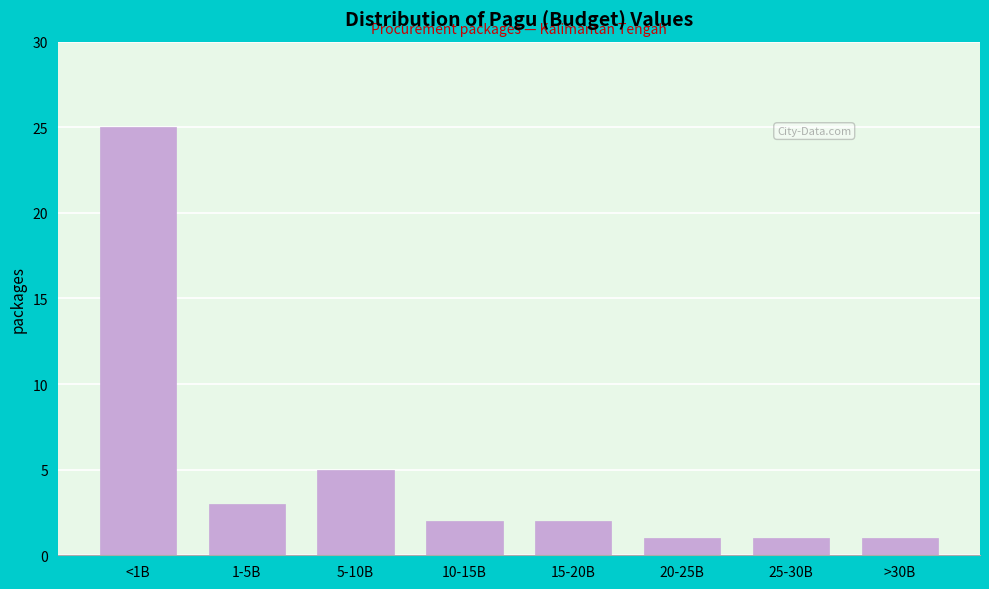

Reading left to right, what are all the values shown in this chart?

25	3	5	2	2	1	1	1